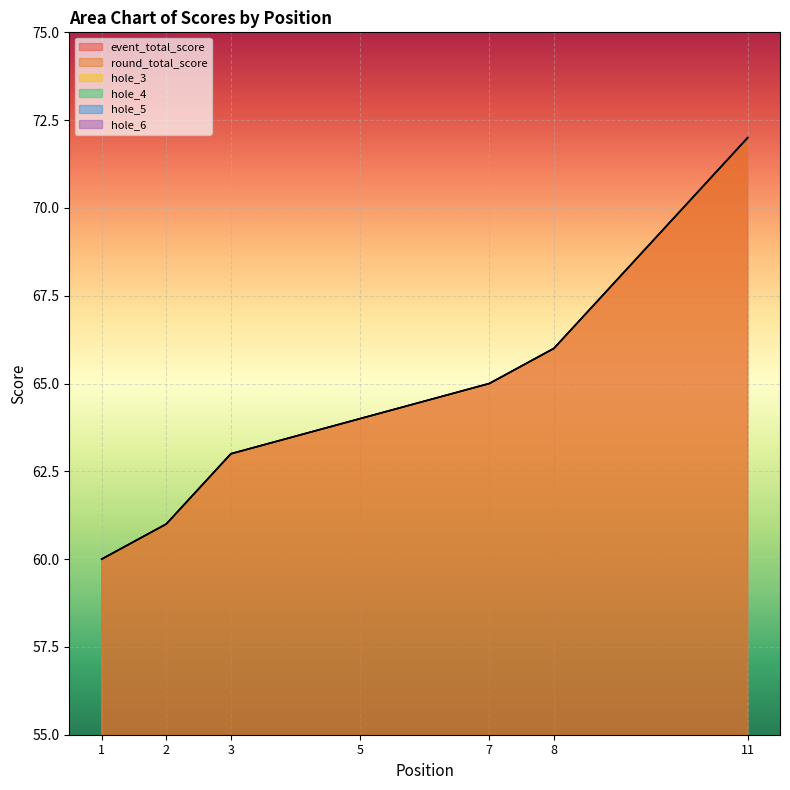

At which label does hole_6 first exceed 3?

2